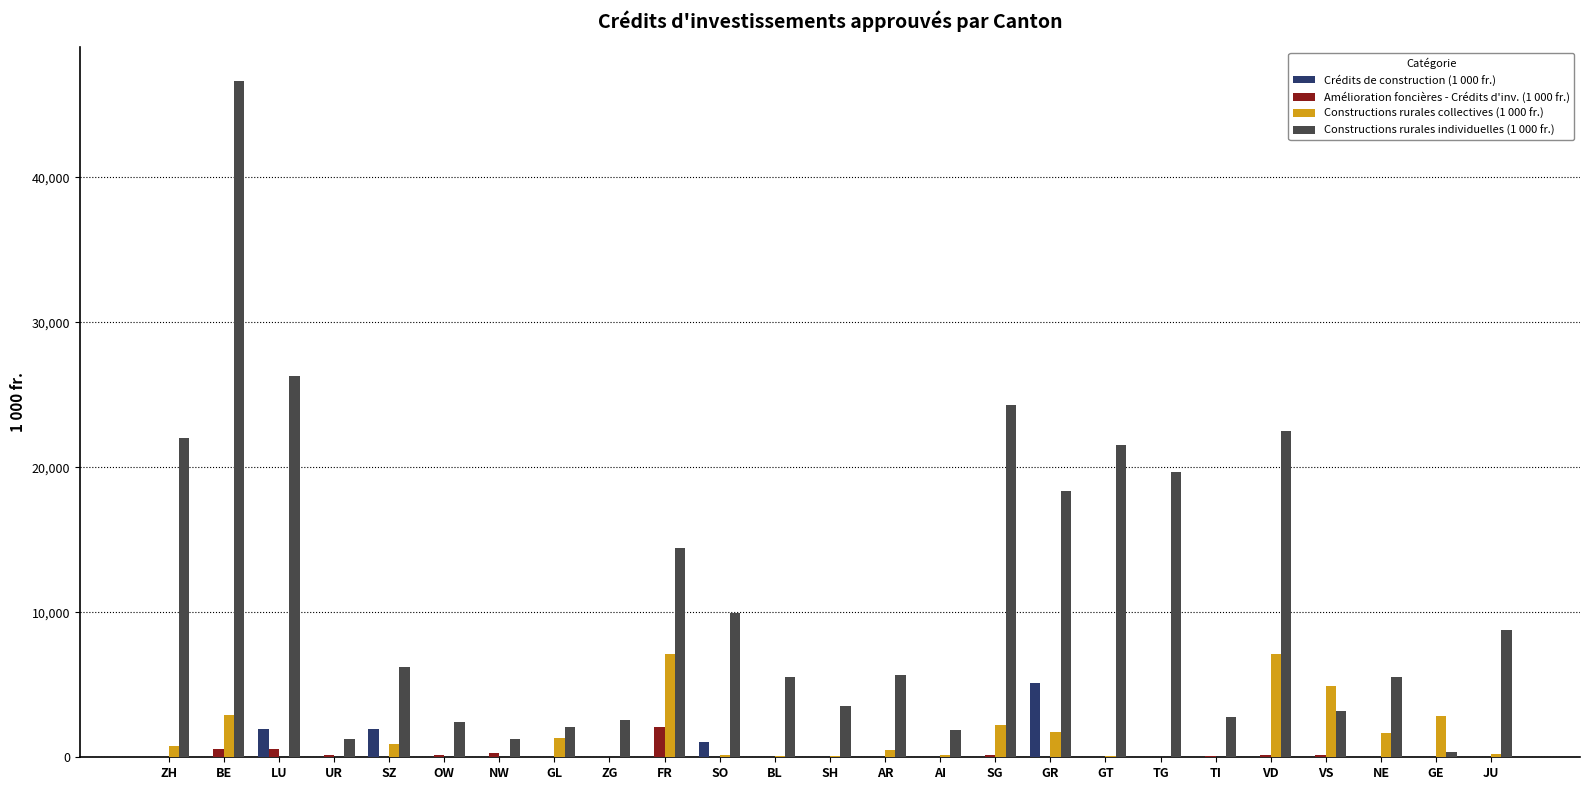

What is the maximum value for Constructions rurales collectives (1 000 fr.)?

7099.0